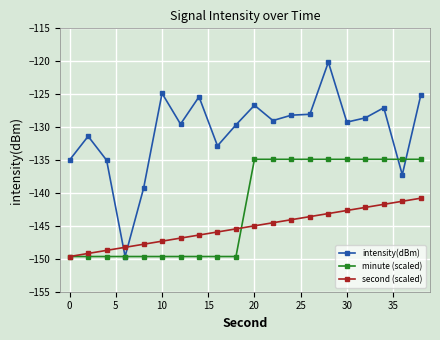

What is the maximum value shown in the chart?

-120.1